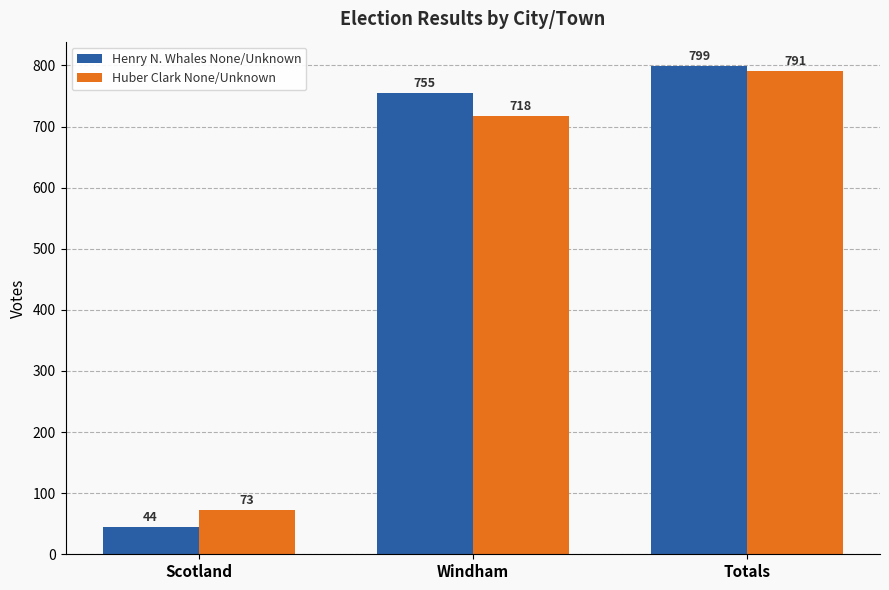

What is the highest value of the Huber Clark None/Unknown series?

791